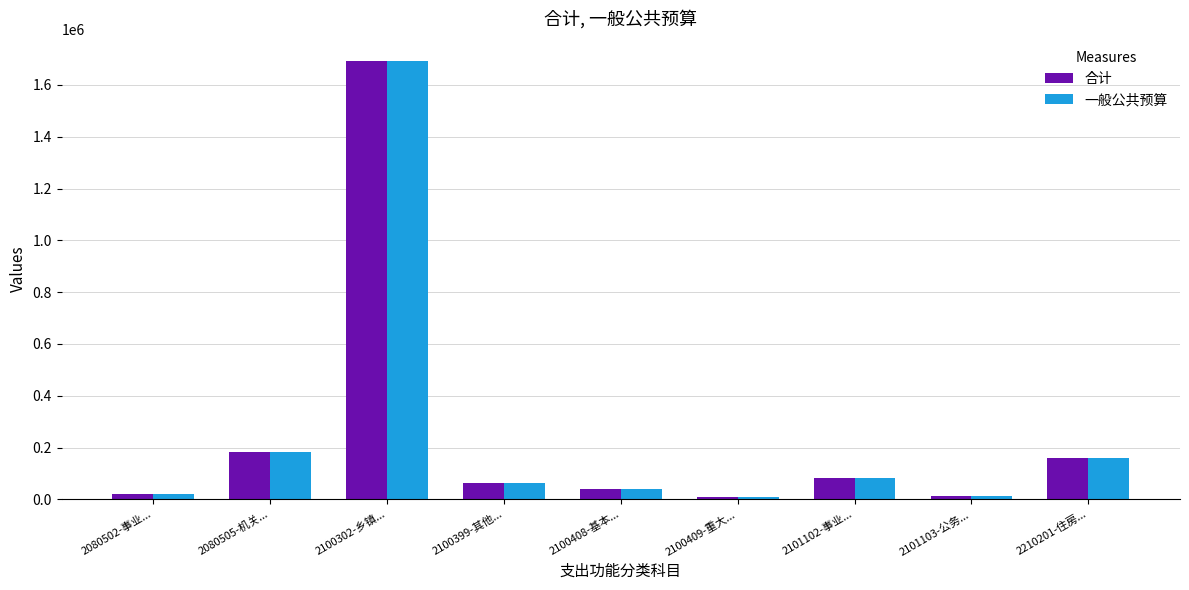

What is the value of the 合计 bar at the 5th from the left?

41006.5